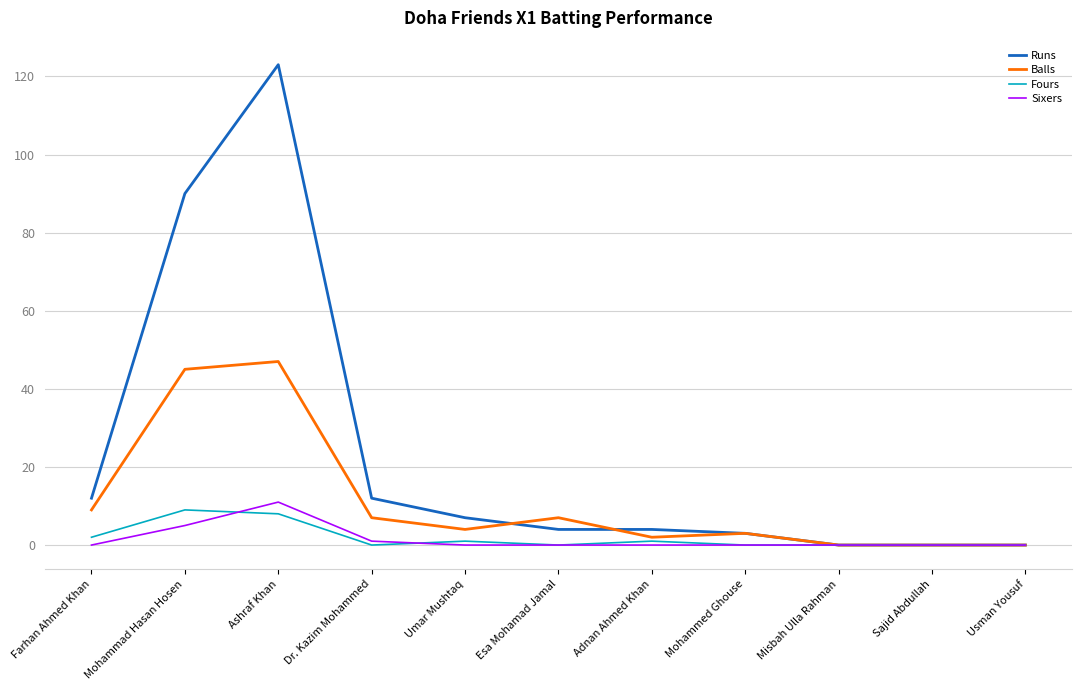

Reading left to right, what are all the values shown in this chart?

Runs: Farhan Ahmed Khan=12	Mohammad Hasan Hosen=90	Ashraf Khan=123	Dr. Kazim Mohammed=12	Umar Mushtaq=7	Esa Mohamad Jamal=4	Adnan Ahmed Khan=4	Mohammed Ghouse=3	Misbah Ulla Rahman=0	Sajid Abdullah=0	Usman Yousuf=0
Balls: Farhan Ahmed Khan=9	Mohammad Hasan Hosen=45	Ashraf Khan=47	Dr. Kazim Mohammed=7	Umar Mushtaq=4	Esa Mohamad Jamal=7	Adnan Ahmed Khan=2	Mohammed Ghouse=3	Misbah Ulla Rahman=0	Sajid Abdullah=0	Usman Yousuf=0
Fours: Farhan Ahmed Khan=2	Mohammad Hasan Hosen=9	Ashraf Khan=8	Dr. Kazim Mohammed=0	Umar Mushtaq=1	Esa Mohamad Jamal=0	Adnan Ahmed Khan=1	Mohammed Ghouse=0	Misbah Ulla Rahman=0	Sajid Abdullah=0	Usman Yousuf=0
Sixers: Farhan Ahmed Khan=0	Mohammad Hasan Hosen=5	Ashraf Khan=11	Dr. Kazim Mohammed=1	Umar Mushtaq=0	Esa Mohamad Jamal=0	Adnan Ahmed Khan=0	Mohammed Ghouse=0	Misbah Ulla Rahman=0	Sajid Abdullah=0	Usman Yousuf=0